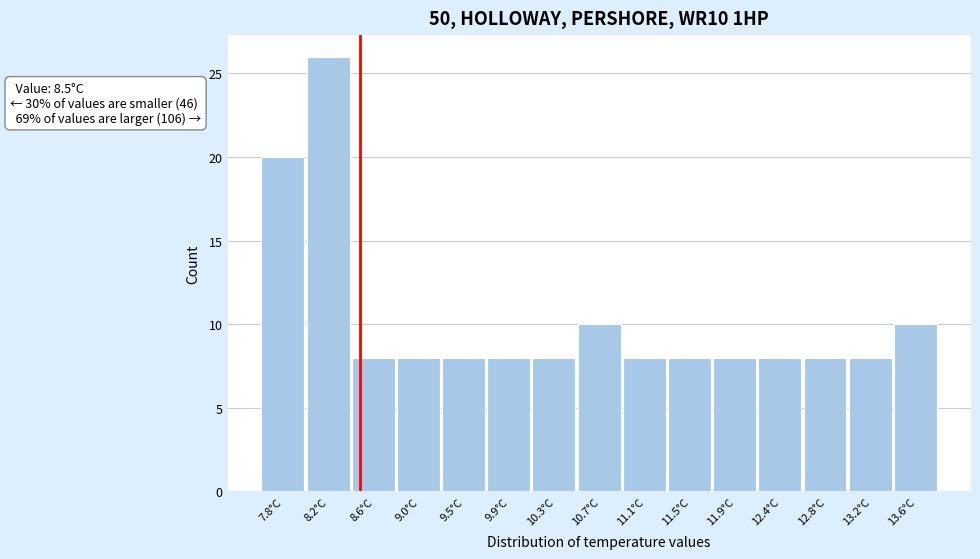

Over which range of the x-axis is the bar tallest?

8.00 to 8.45